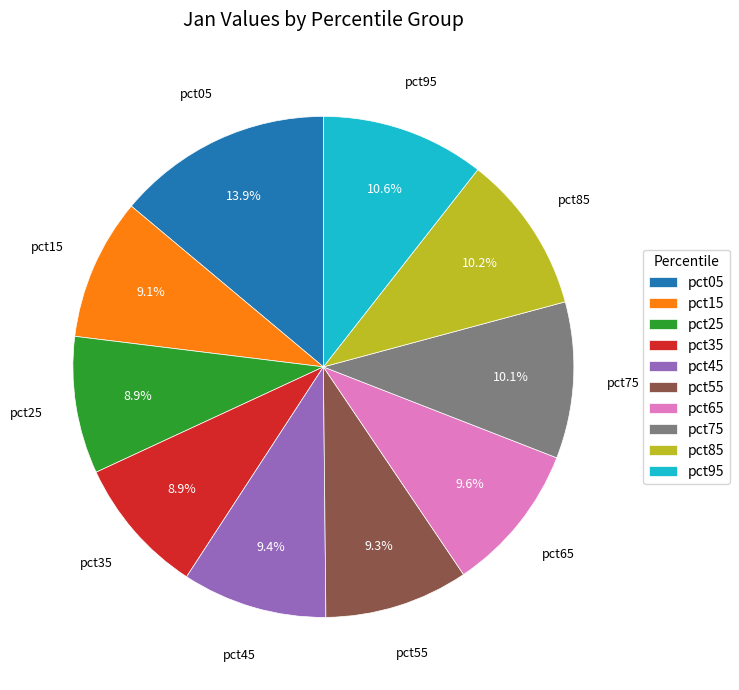

True or false: pct55 accounts for 9% of the total.

True